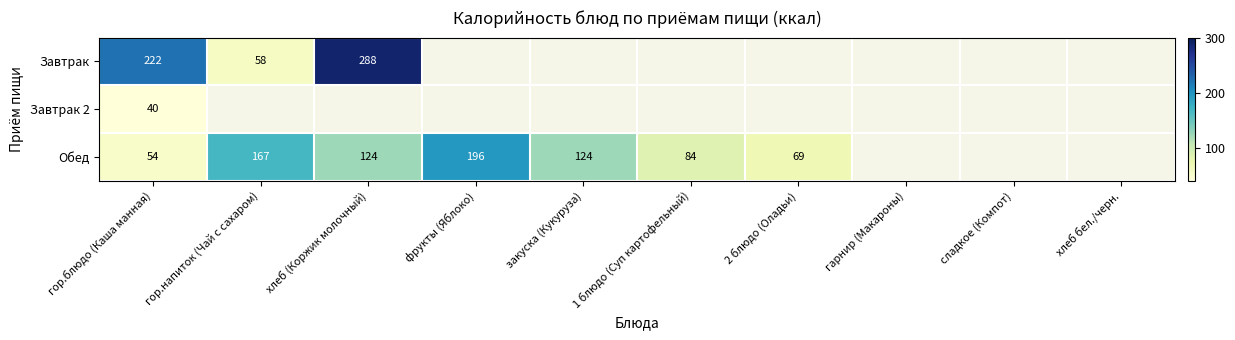

Rank the series at гор.блюдо (Каша манная) from highest to lowest value.

Завтрак, Обед, Завтрак 2